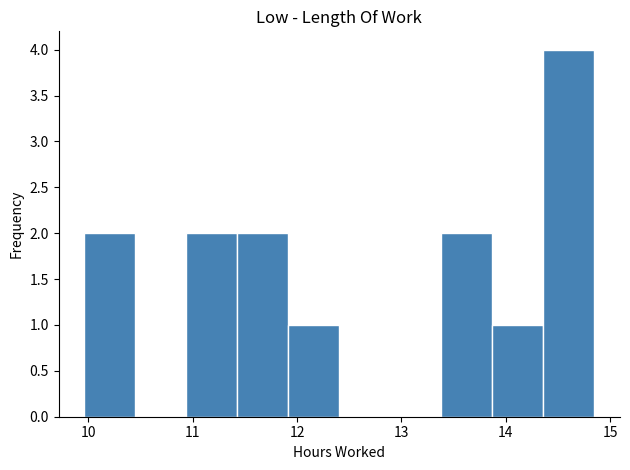

Reading left to right, list every bar in this chart as the range it spans on the x-axis followed by its height. Neither the bar edges nor the heights are printed on the chart, so give them approximately, as read against the axes.

10.0 to 10.4: 2
10.4 to 10.9: 0
10.9 to 11.4: 2
11.4 to 11.9: 2
11.9 to 12.4: 1
12.4 to 12.9: 0
12.9 to 13.4: 0
13.4 to 13.9: 2
13.9 to 14.4: 1
14.4 to 14.9: 4